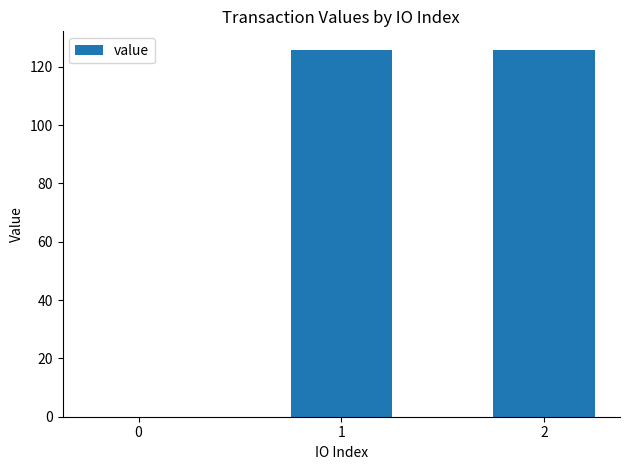

The chart shows a value of 35.1 at 1. True or false?

False